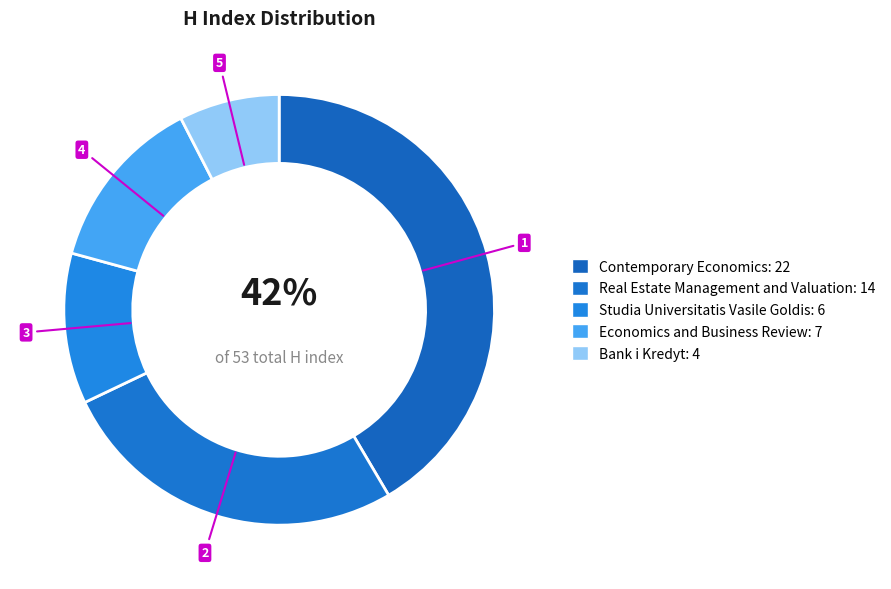

What is the change in value from Real Estate Management and Valuation to Economics and Business Review?

-7